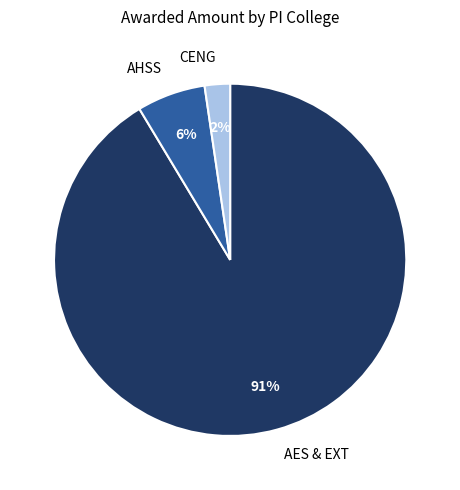

Combined, do AHSS and AES & EXT account for over 50%?

Yes